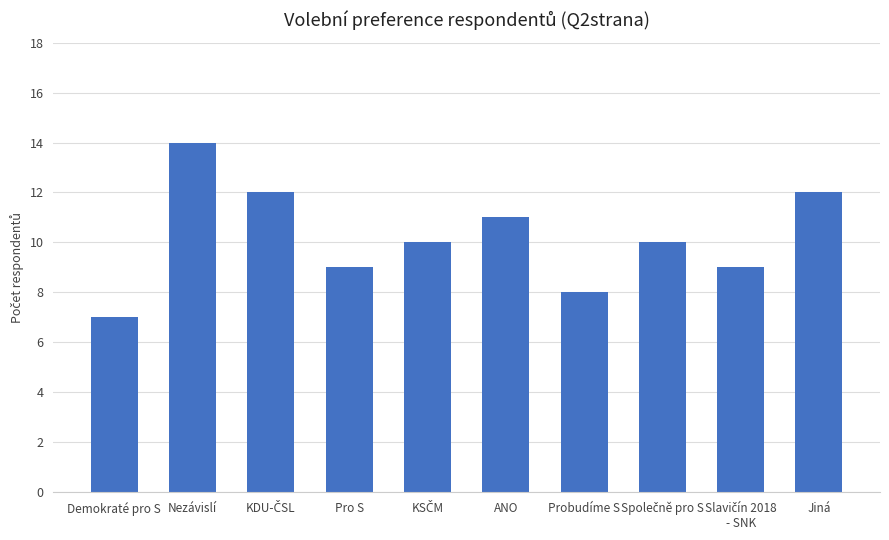

What is the average value?

10